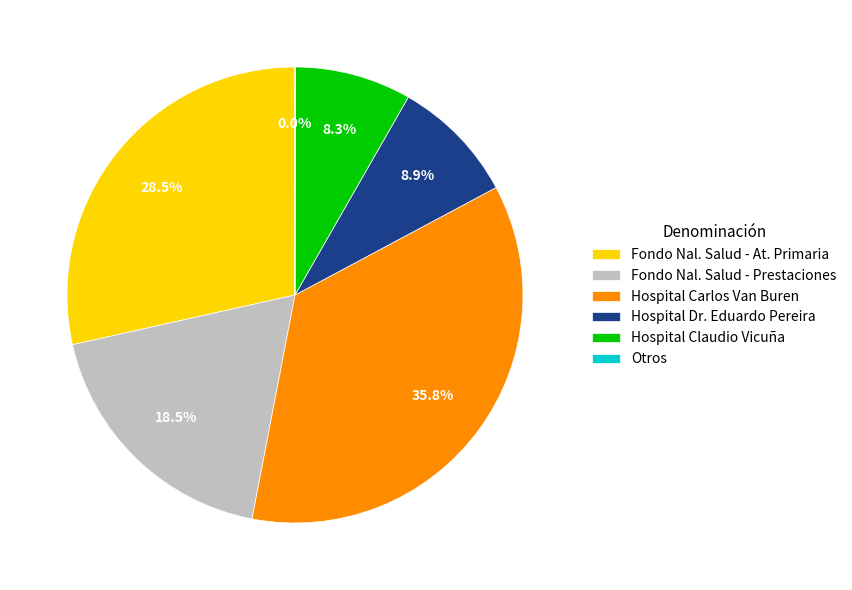

Combined, do Fondo Nal. Salud - At. Primaria and Hospital Carlos Van Buren account for over 50%?

Yes